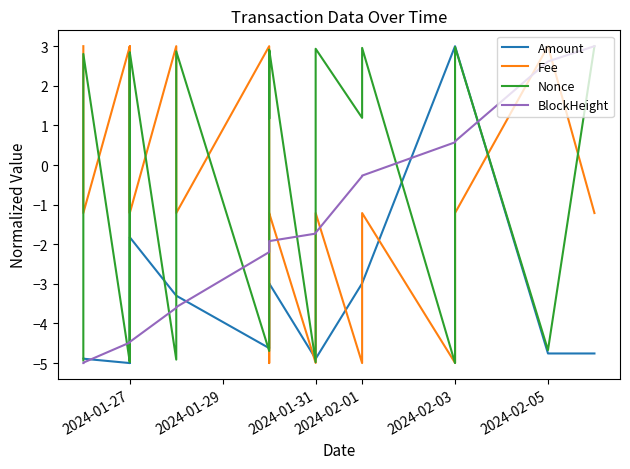

Which series ends up on top after the final intersection of Nonce and BlockHeight?

Nonce